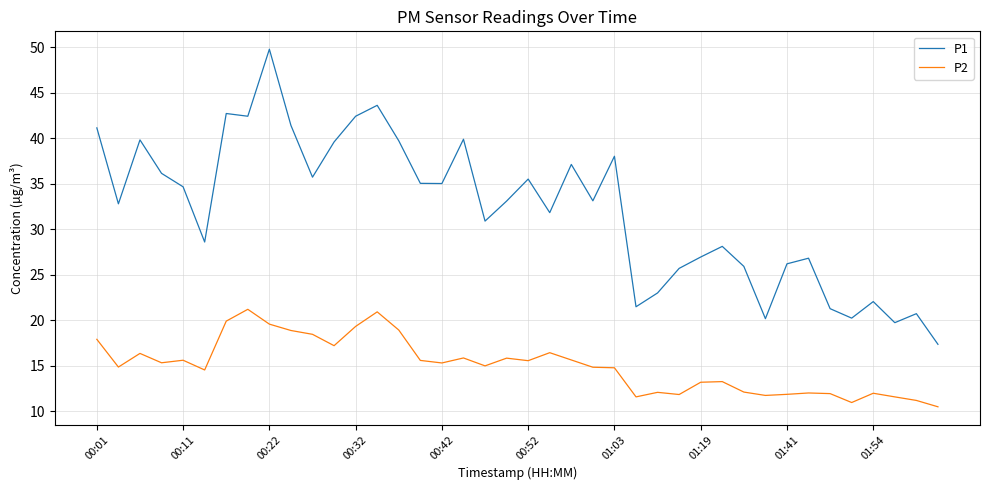

Which series has the widest spread of values?

P1